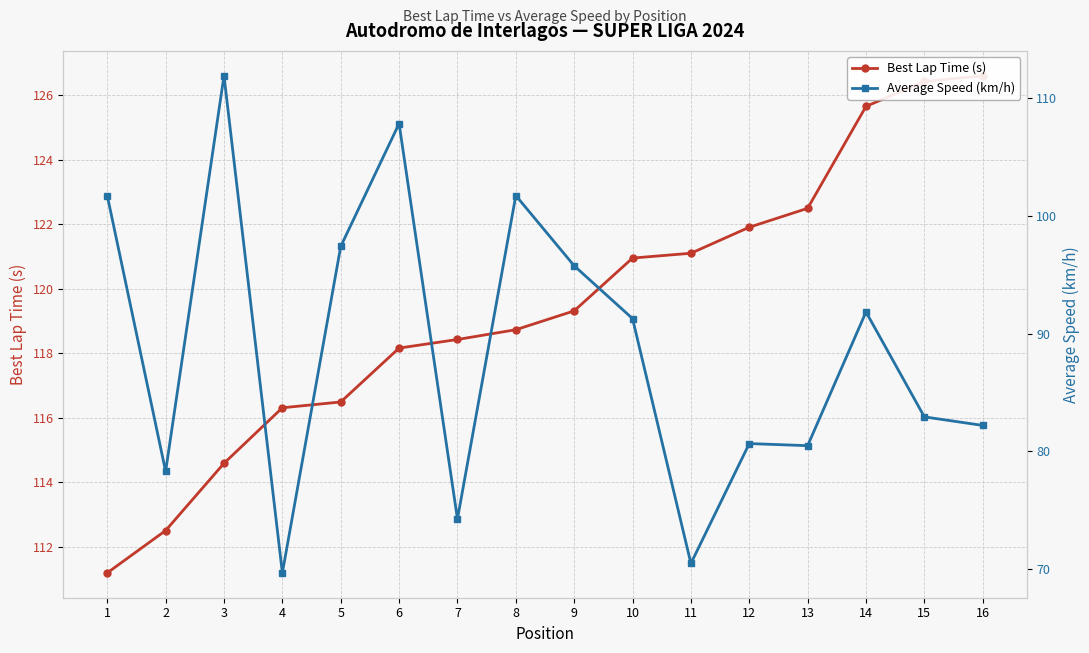

Rank the series at 3 from lowest to highest value.

Average Speed (km/h), Best Lap Time (s)